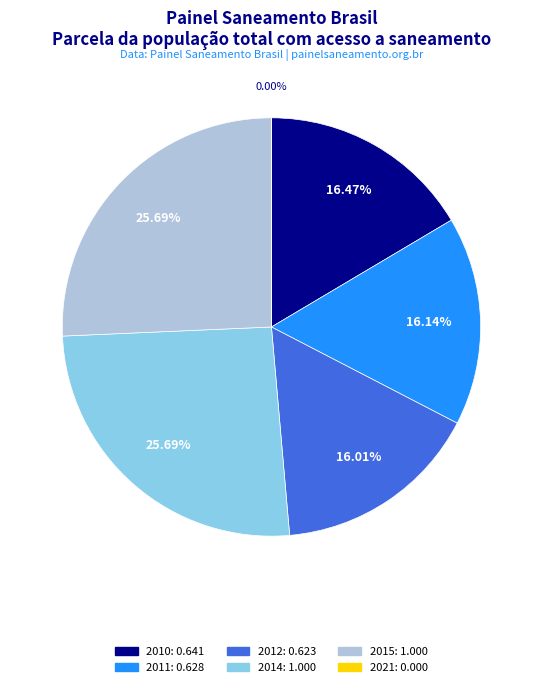

How many segments does this pie chart have?

6